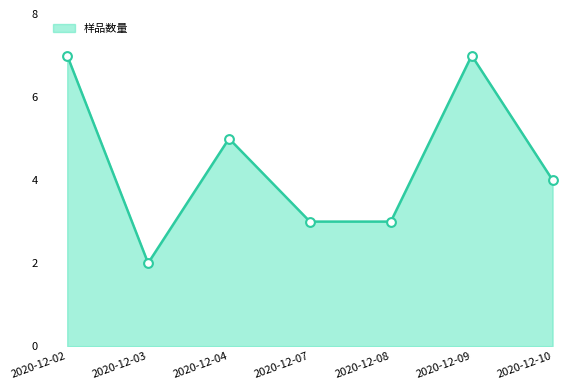

Which has a higher value, 2020-12-10 or 2020-12-09?

2020-12-09